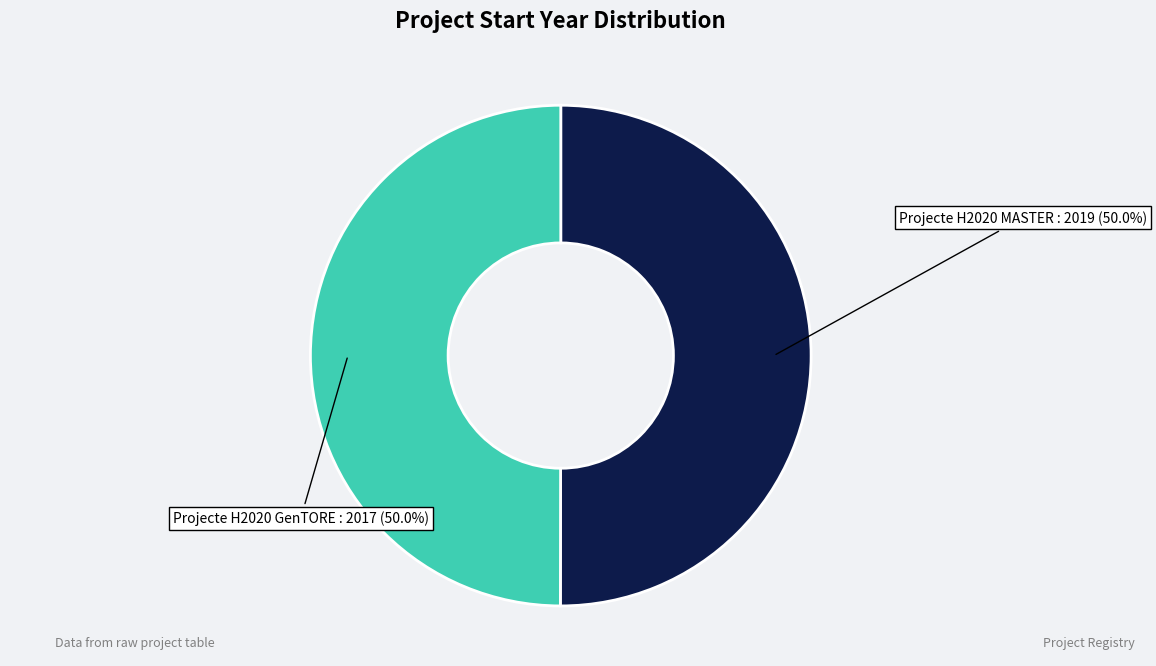

Do Projecte H2020 MASTER and Projecte H2020 GenTORE together represent more than half of the pie?

Yes